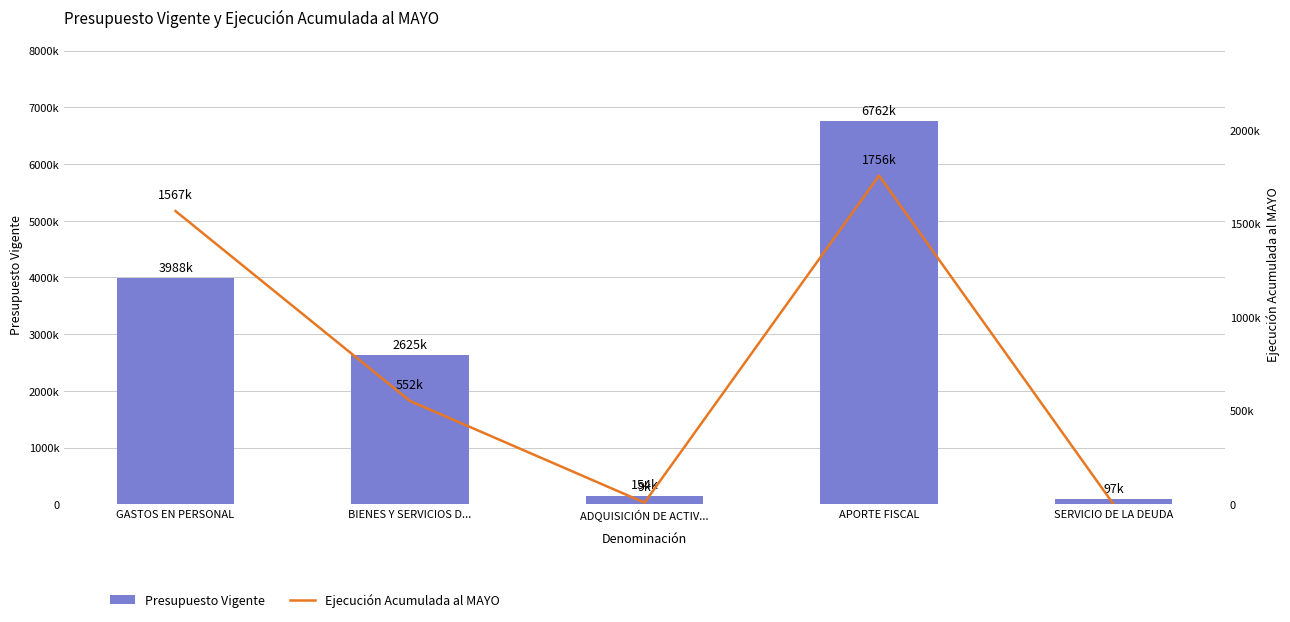

The Presupuesto Vigente series shows 97188 at SERVICIO DE LA DEUDA. True or false?

True